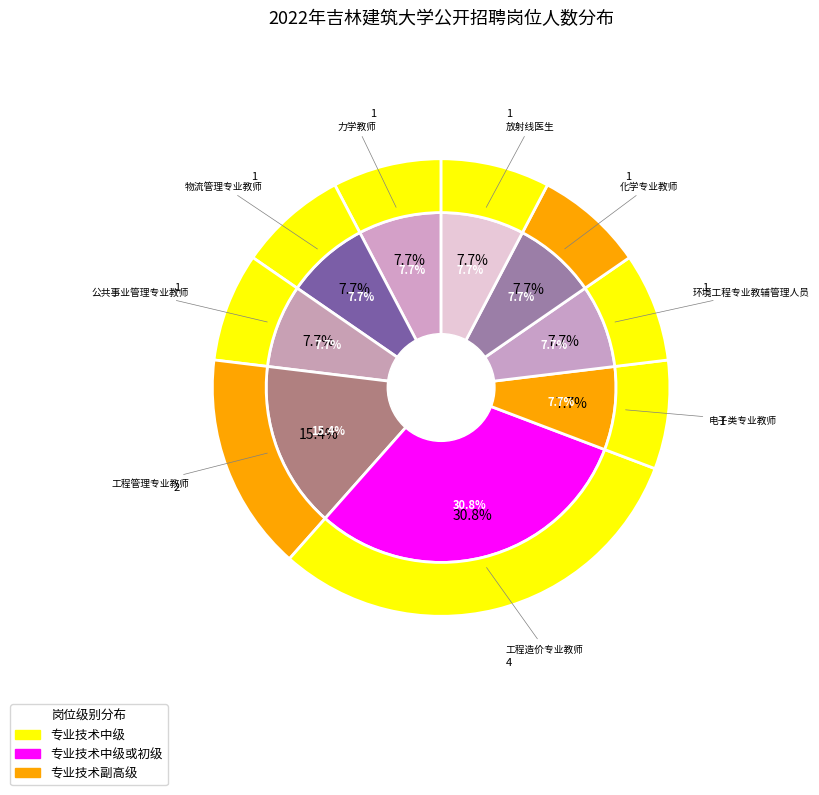

Count the number of slices in the pie.

9